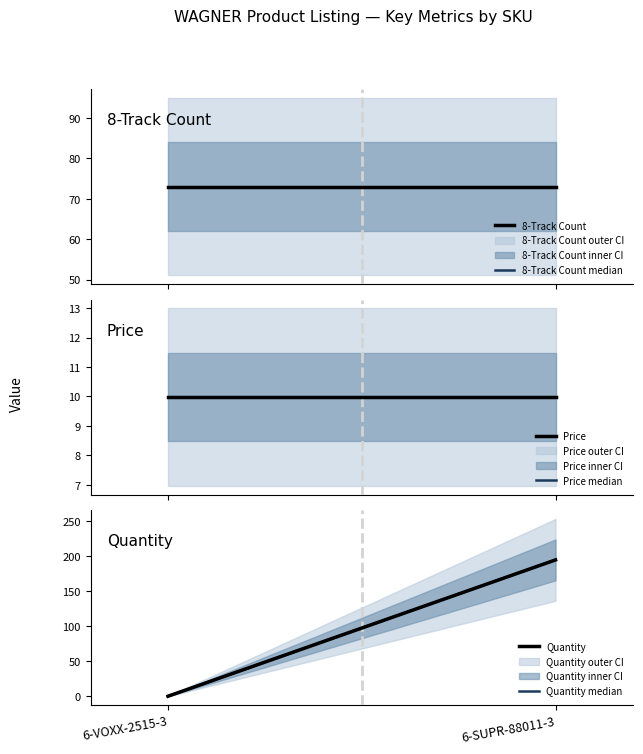

Reading left to right, transcribe all the data shown in this chart.

8-Track Count: 6-VOXX-2515-3=73.0	6-SUPR-88011-3=73.0
8-Track Count median: 6-VOXX-2515-3=73.0	6-SUPR-88011-3=73.0
Price: 6-VOXX-2515-3=10.0	6-SUPR-88011-3=10.0
Price median: 6-VOXX-2515-3=10.0	6-SUPR-88011-3=10.0
Quantity: 6-VOXX-2515-3=0.0	6-SUPR-88011-3=195.0
Quantity median: 6-VOXX-2515-3=0.0	6-SUPR-88011-3=195.0